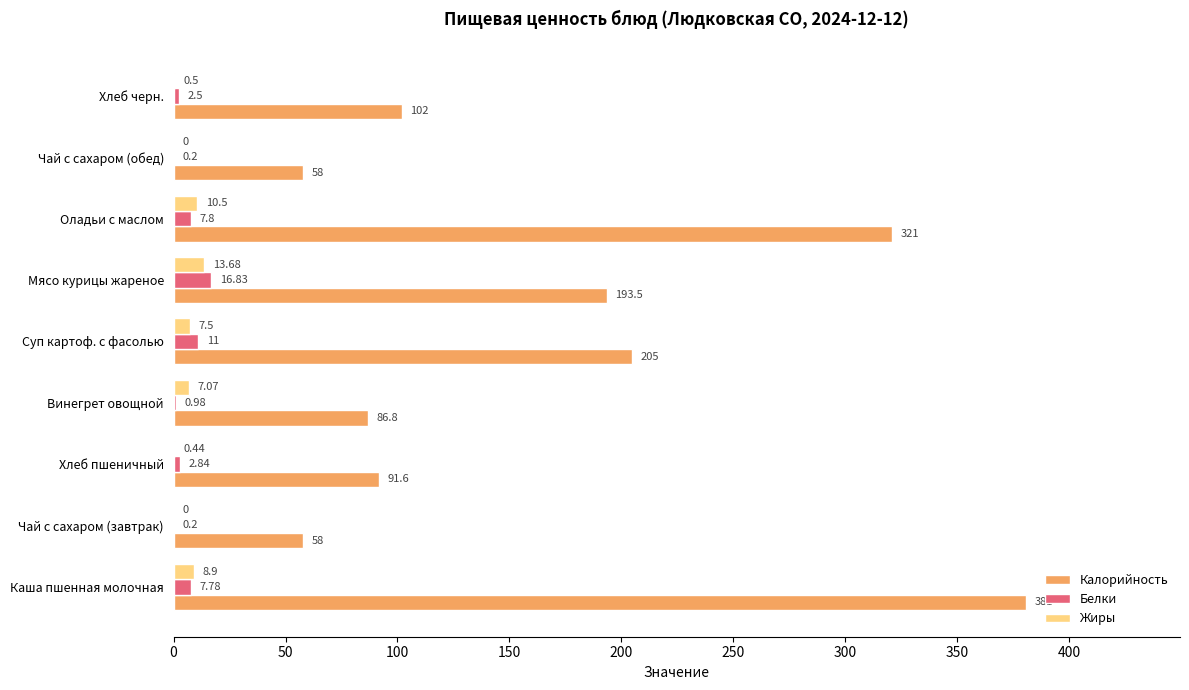

Between Хлеб пшеничный and Суп картоф. с фасолью, which series saw the biggest shift?

Калорийность